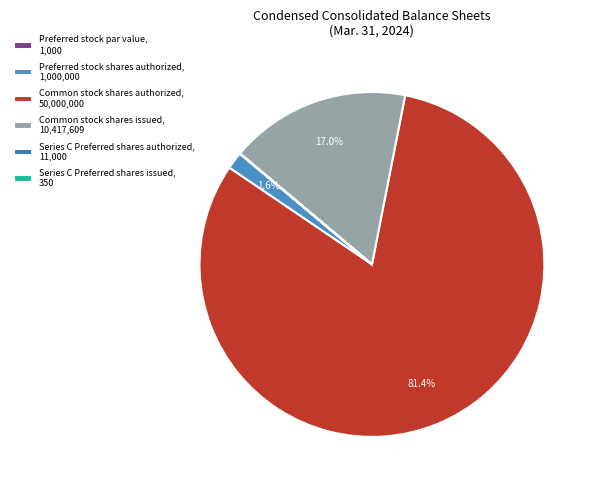

What is the largest slice in the pie chart?

Common stock shares authorized